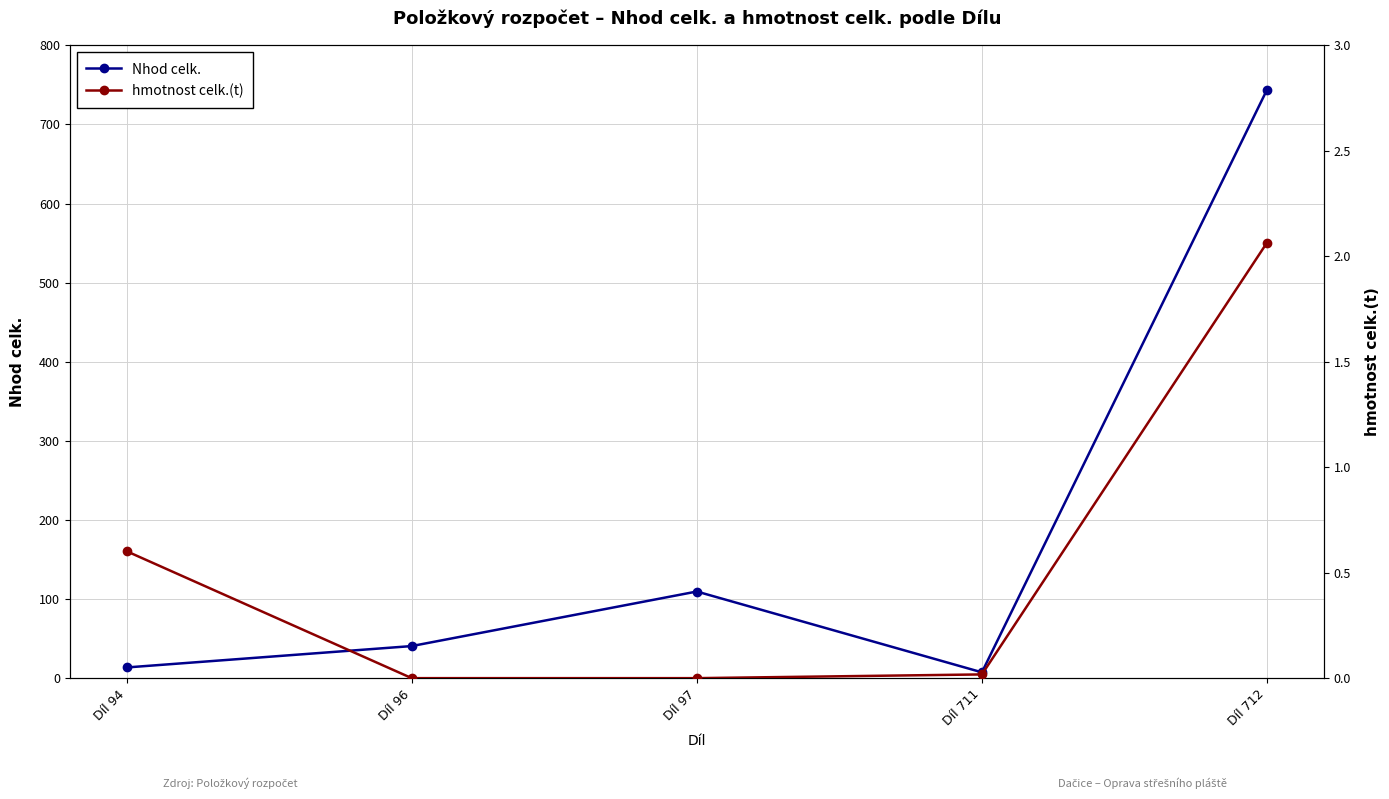

True or false: hmotnost celk.(t) has a value of 0.0 at Díl 711.

False